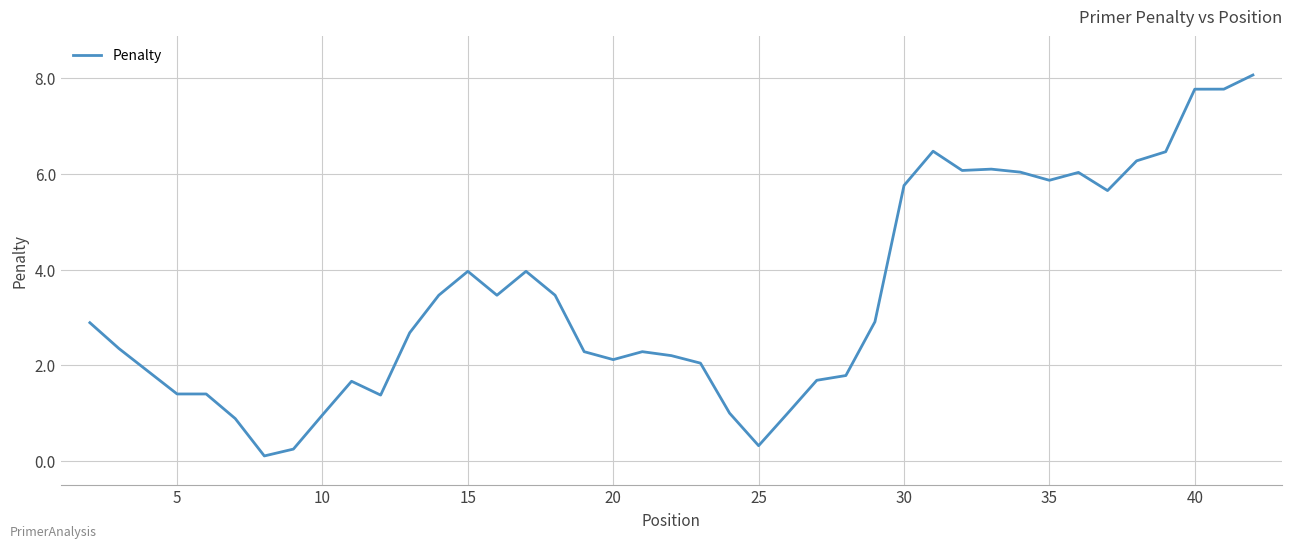

What is the difference between the maximum and minimum values?

8.0